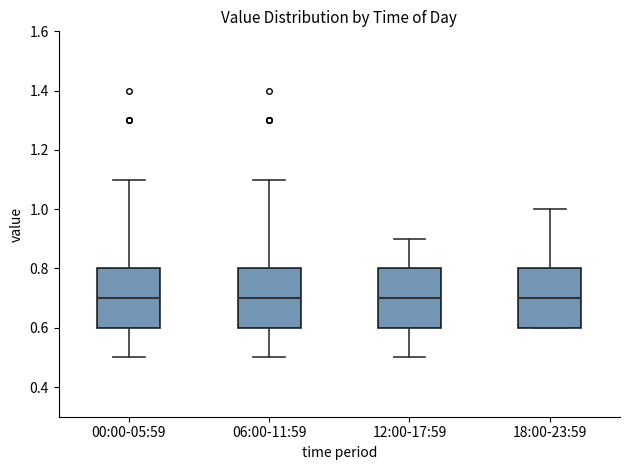

Where does the upper whisker of the box for 12:00-17:59 end on the y-axis? The values are not printed on the chart, so give them approximately, as read against the axis.

0.9